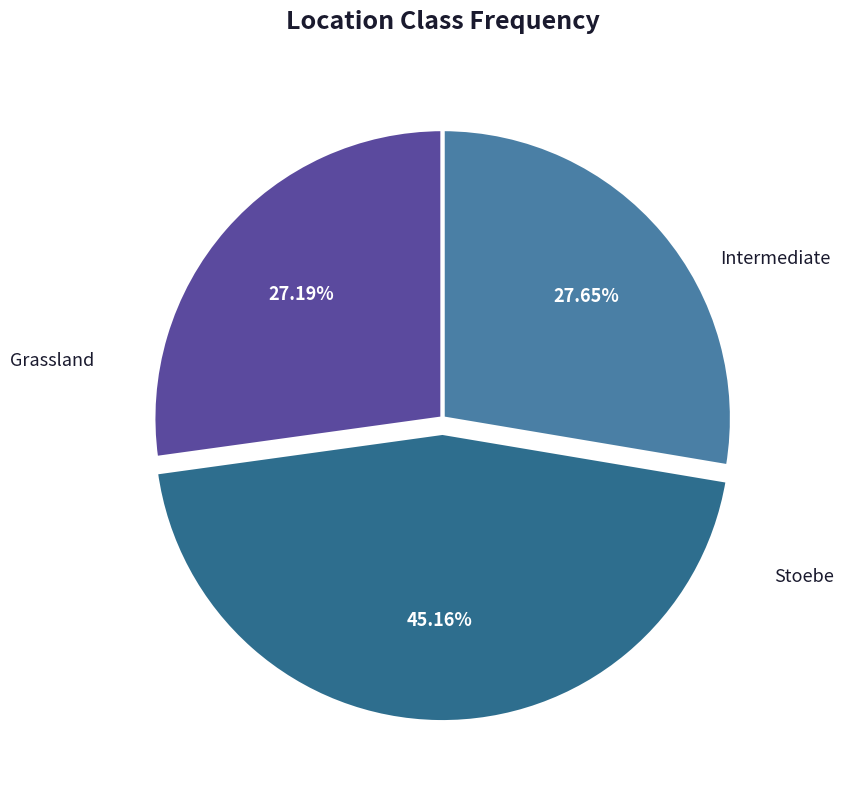

Is Stoebe the majority of the pie?

No